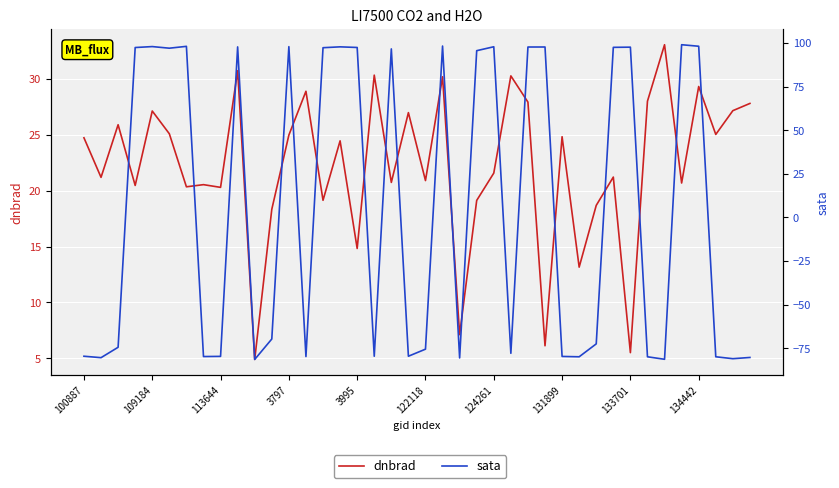

Is this an area chart (filled region under the line)?

No